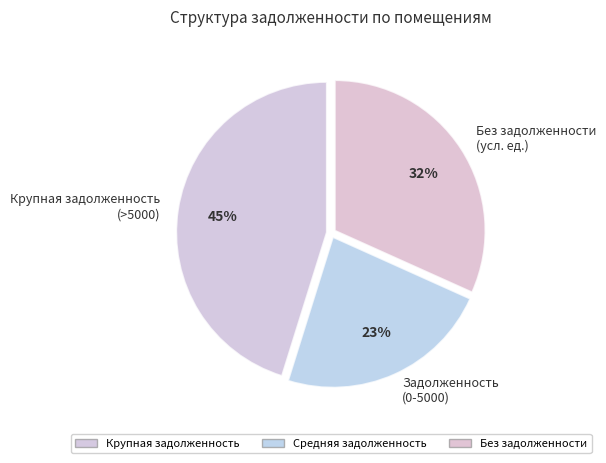

How many slices are in this pie chart?

3